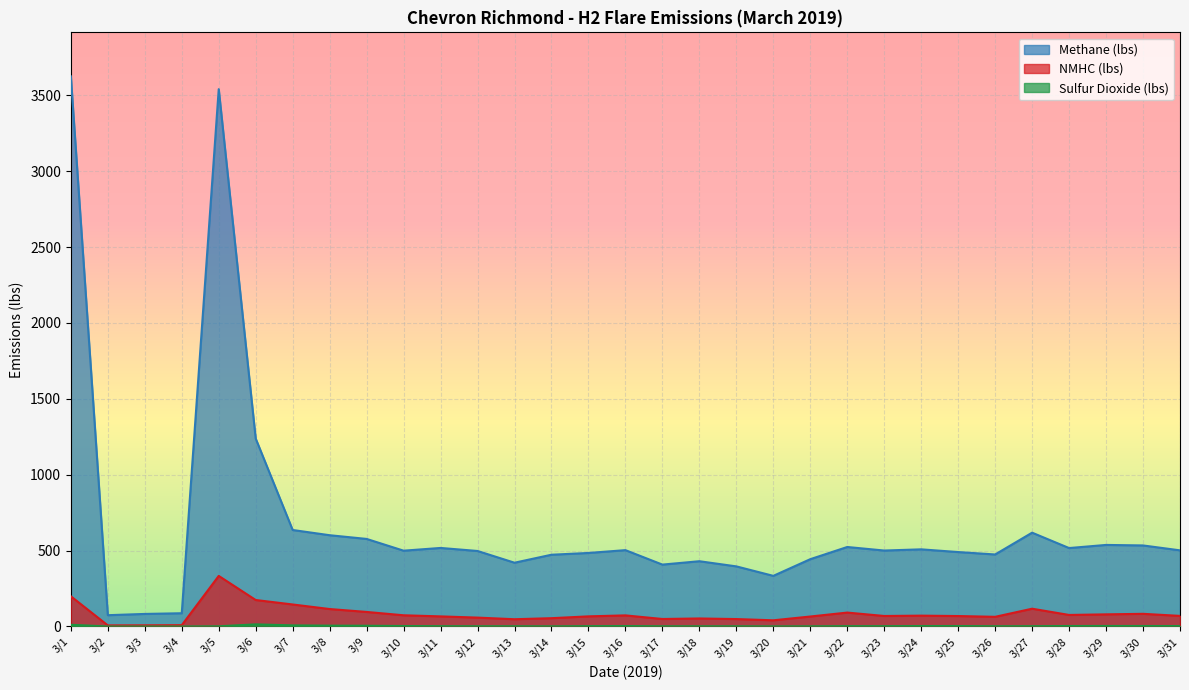

True or false: Sulfur Dioxide (lbs) and Methane (lbs) intersect in this chart.

False